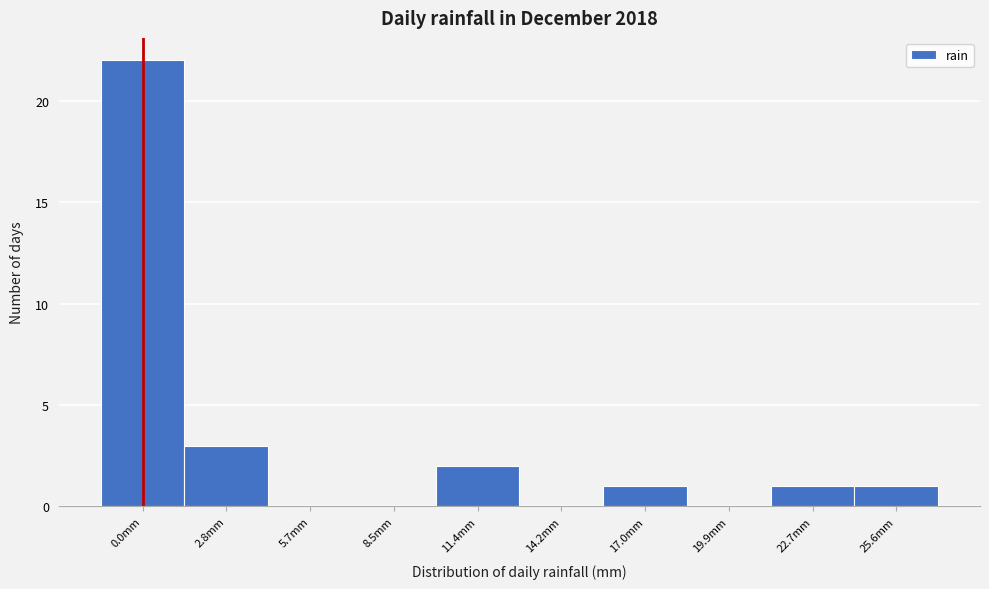

Reading left to right, list all the values displayed in this chart.

0.0mm=22	2.8mm=3	5.7mm=0	8.5mm=0	11.4mm=2	14.2mm=0	17.0mm=1	19.9mm=0	22.7mm=1	25.6mm=1